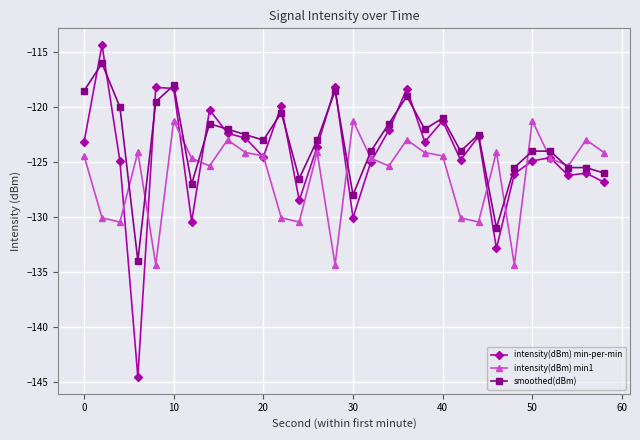

List the series in order of their overall mean, highest first.

smoothed(dBm), intensity(dBm) min-per-min, intensity(dBm) min1